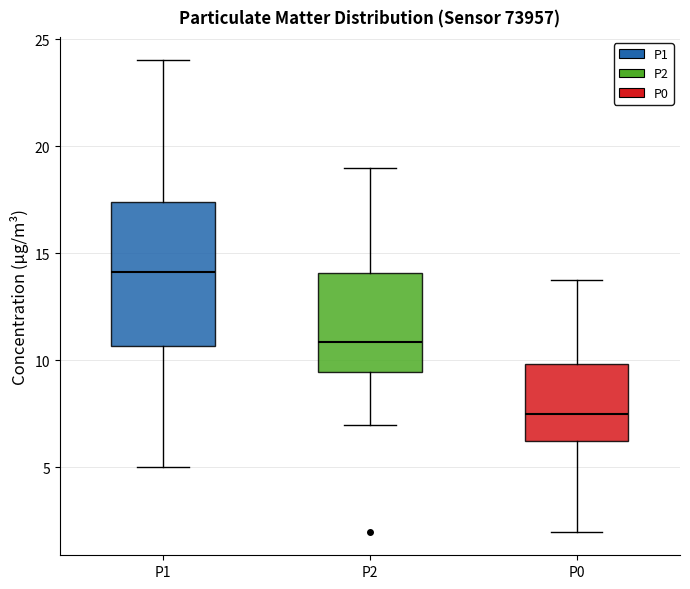

Comparing the boxes themselves (not the whiskers), which one is the tallest?

P1